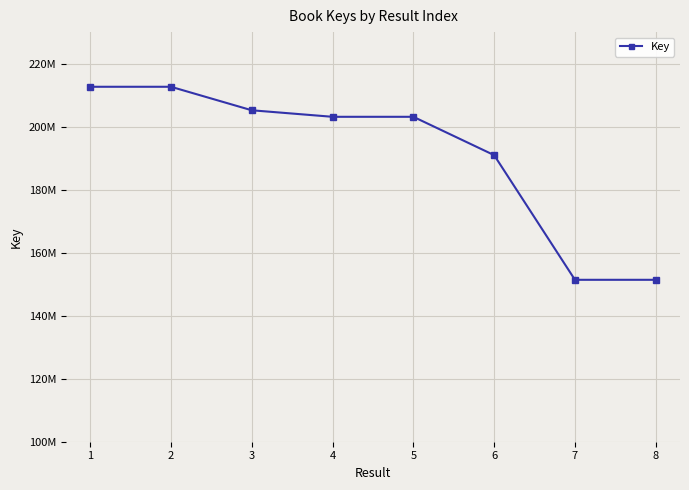

Does the chart have visible grid lines?

Yes